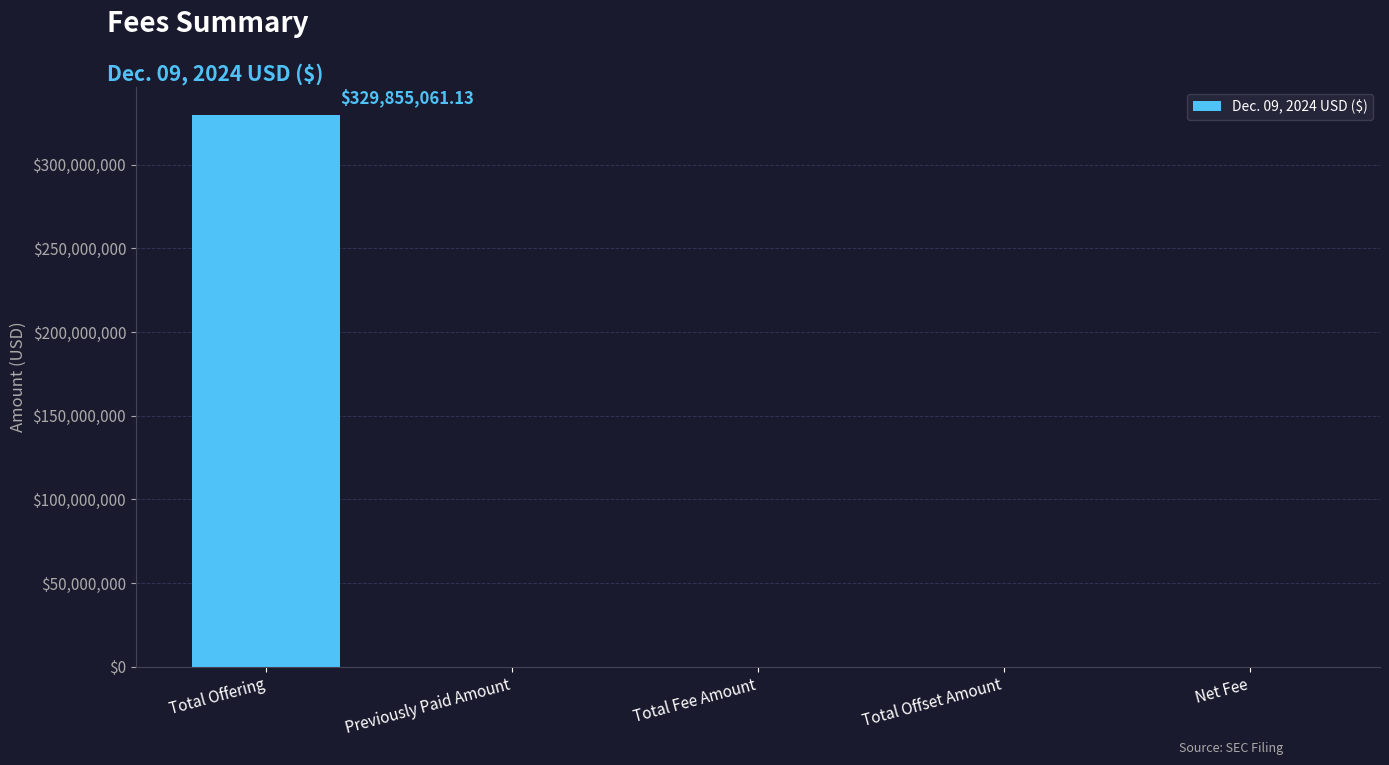

How many values exceed 50500?

3